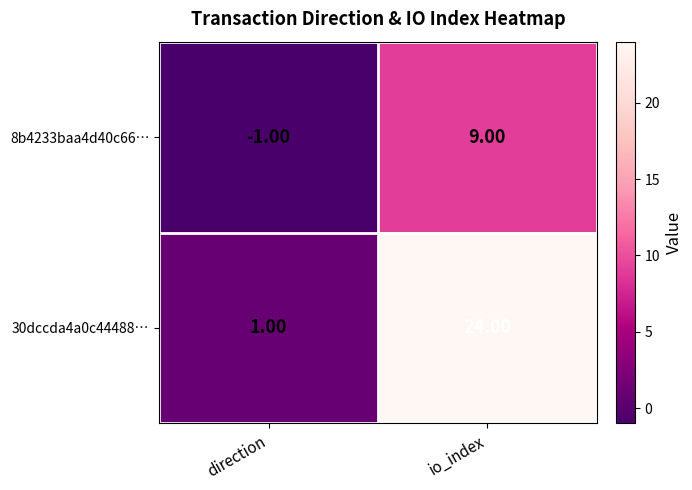

What is the sum of the 8b4233baa4d40c66… values at io_index and direction?

8